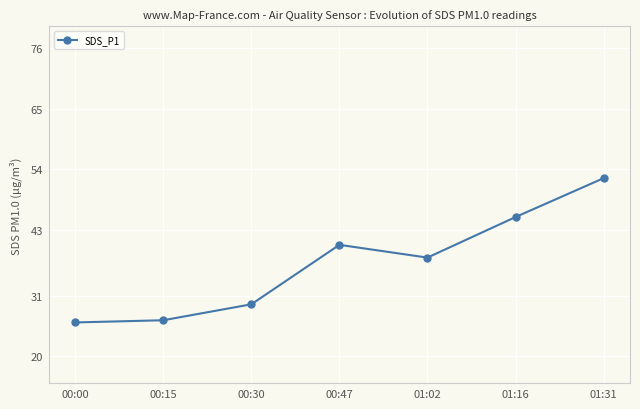

Reading left to right, what are all the values shown in this chart?

00:00=26.1	00:15=26.5	00:30=29.4	00:47=40.2	01:02=37.9	01:16=45.3	01:31=52.4